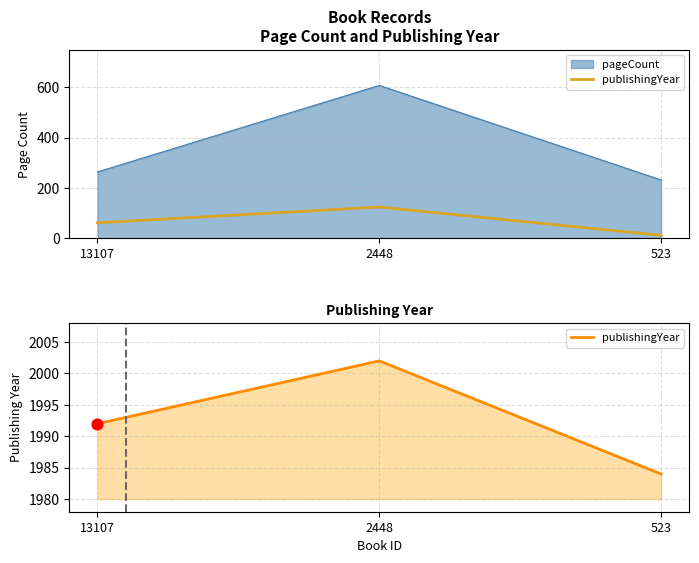

What is the change in value from 13107 to 2448?

+10